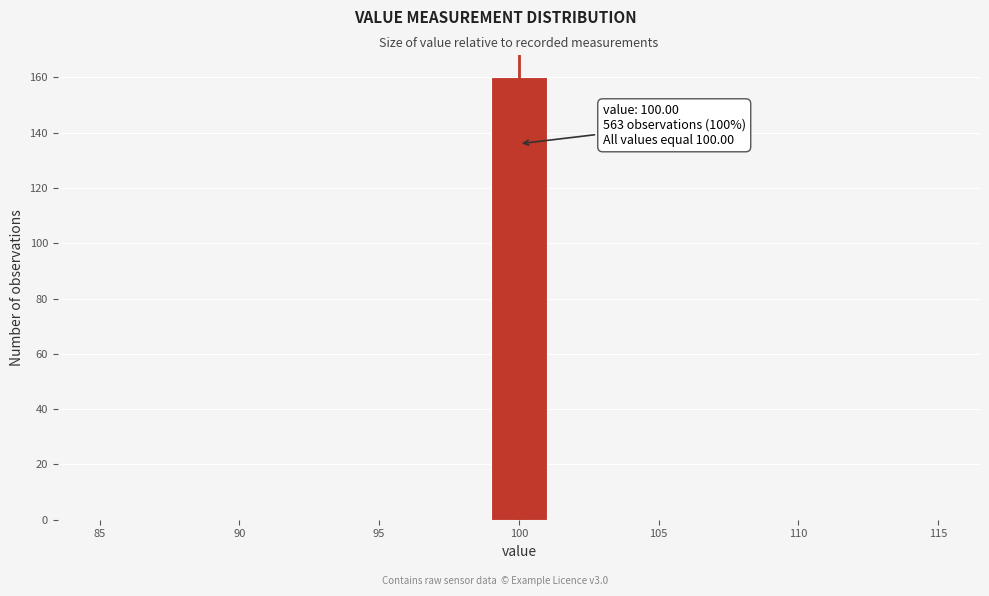

Over which range of the x-axis is the bar tallest?

99 to 101